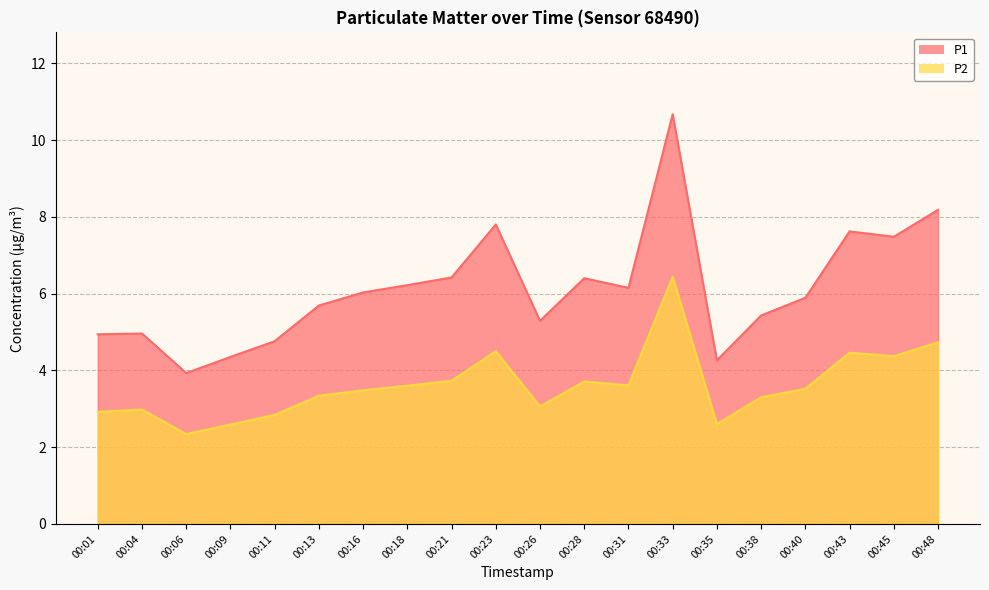

How many lines are shown in the chart?

2